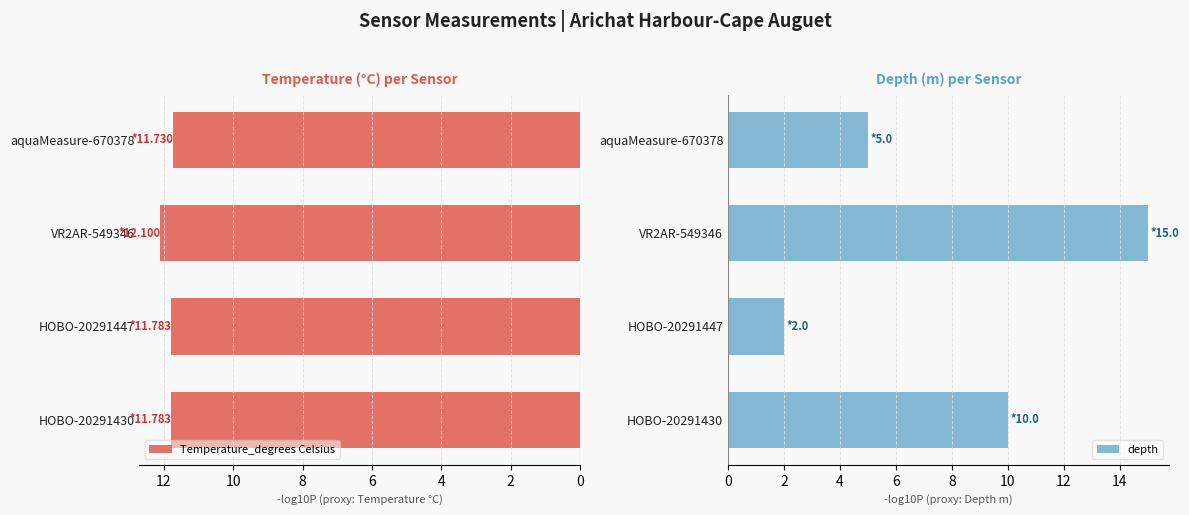

How many series are shown in this chart?

2